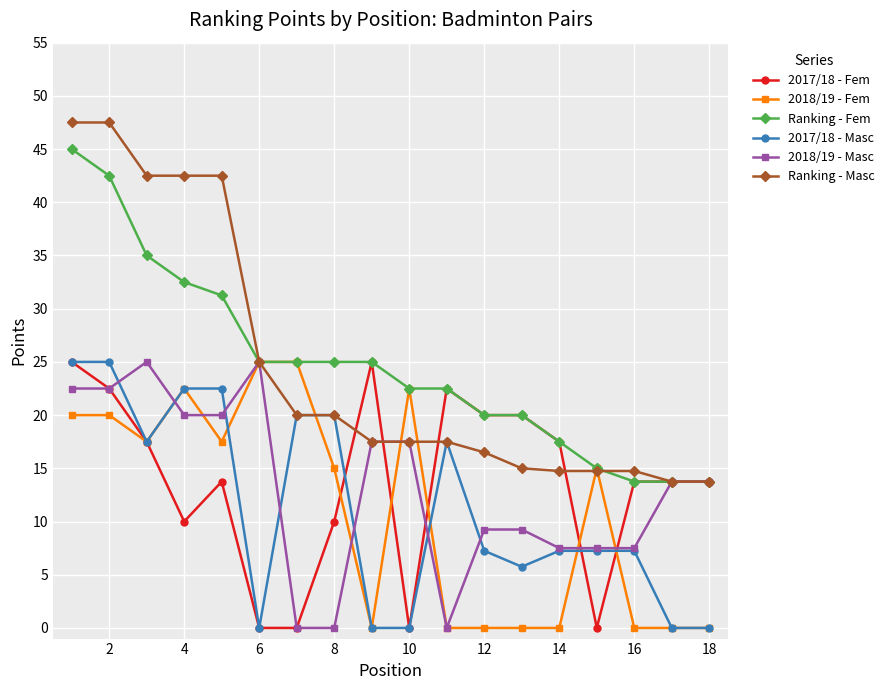

What is the difference between the maximum and minimum values in the 2017/18 - Fem series?

25.0